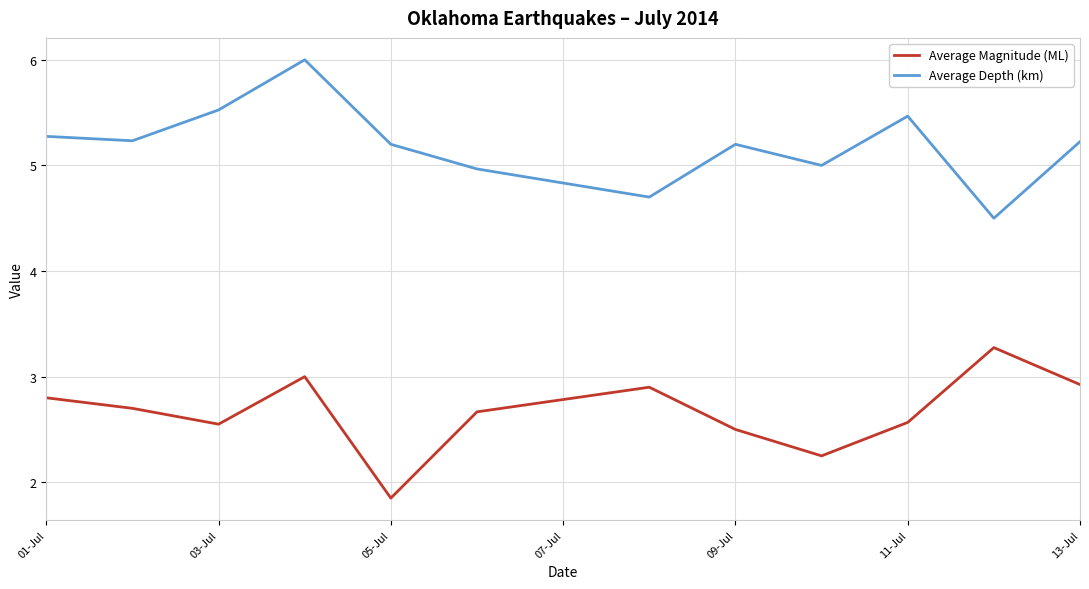

At how many categories does at least one series exceed 4?

13